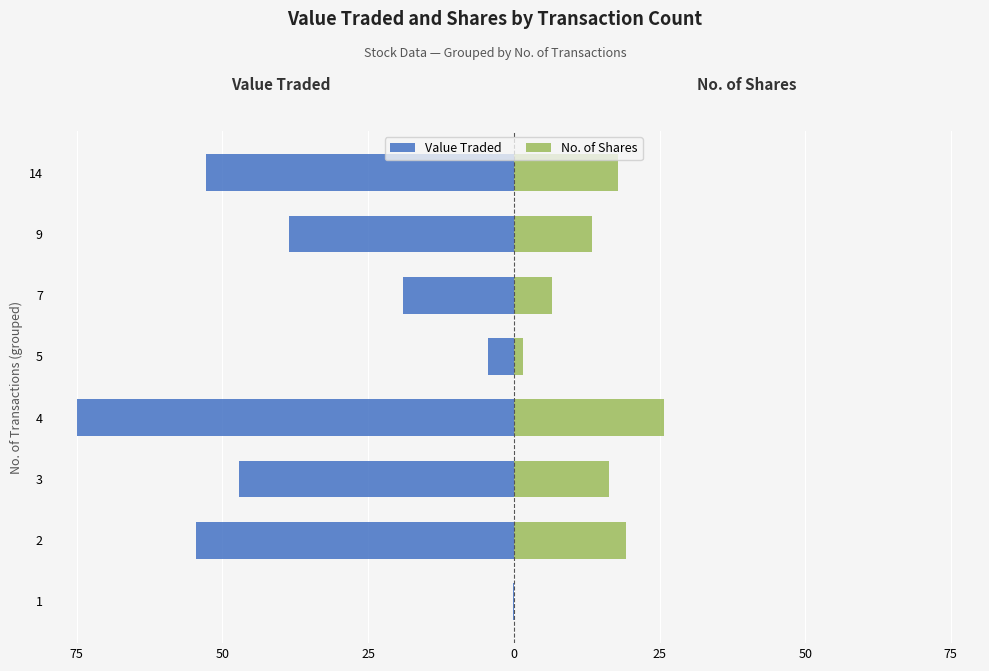

Does the chart contain stacked bars?

No